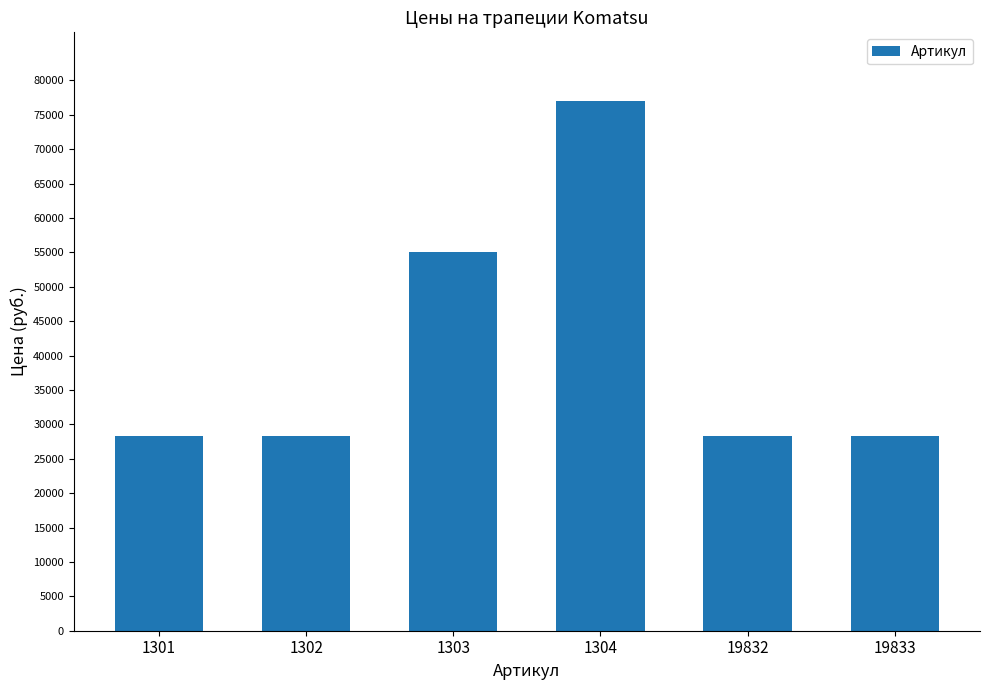

What is the sum of the values at 1304 and 1302?

105290